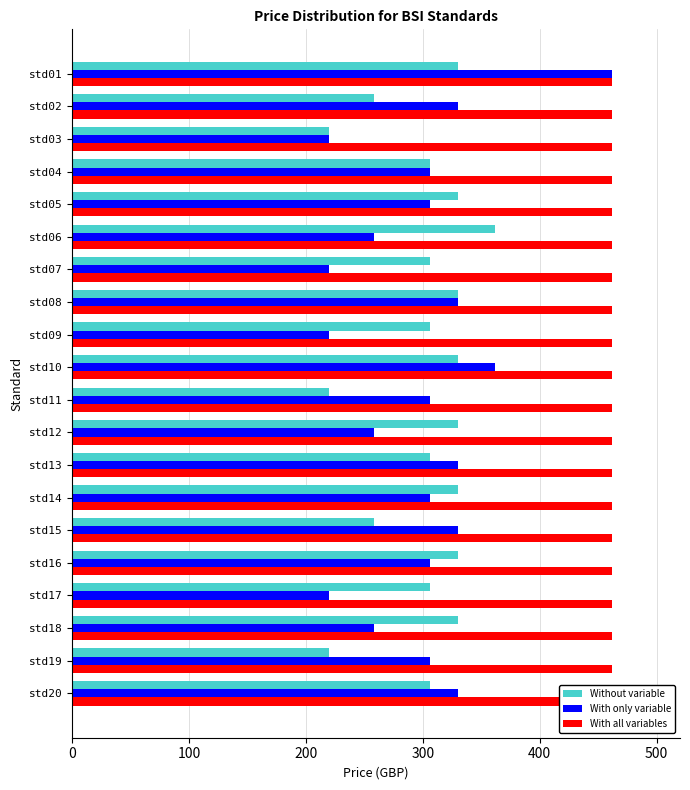

Between std10 and std14, which is larger?

std10